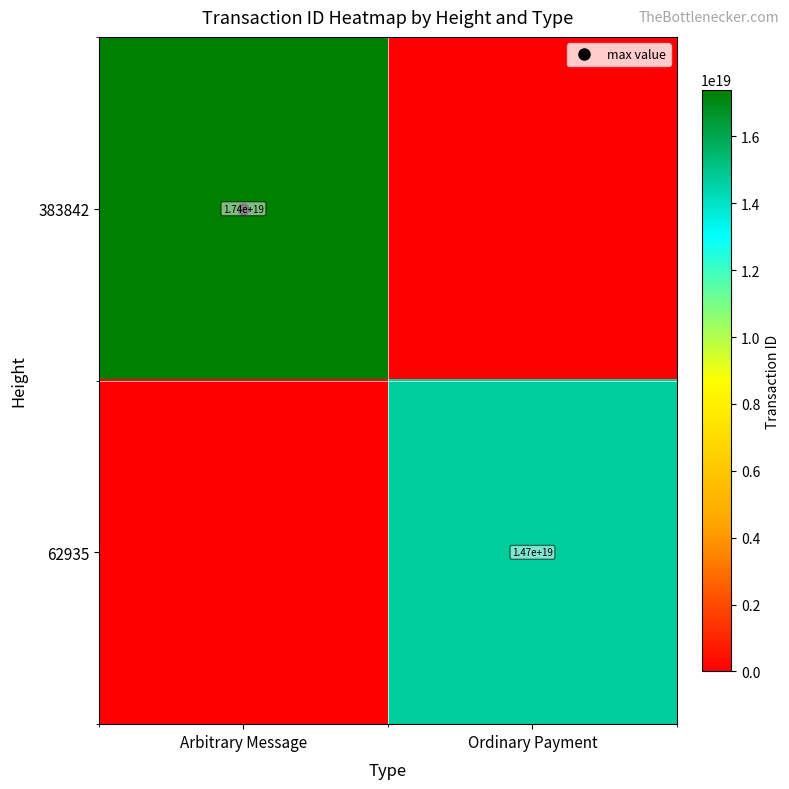

What is the sum of all 383842 values?

17401254846338580480